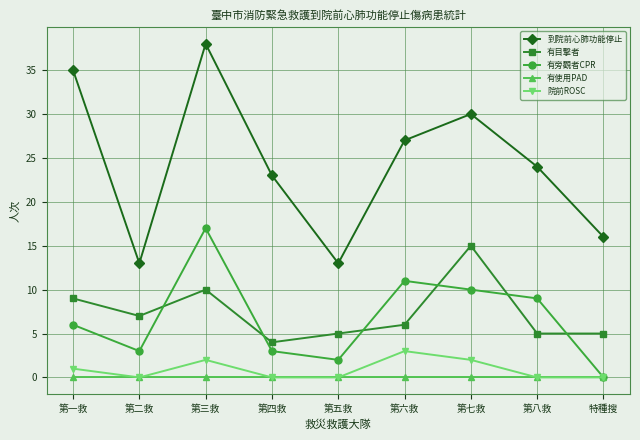

What is the difference between the maximum and minimum values in the 到院前心肺功能停止 series?

25